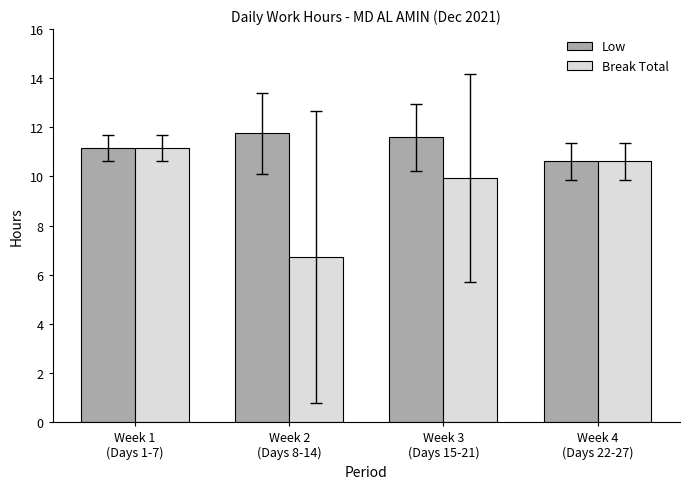

True or false: Low has a value of 11.8 at Week 2
(Days 8-14).

True